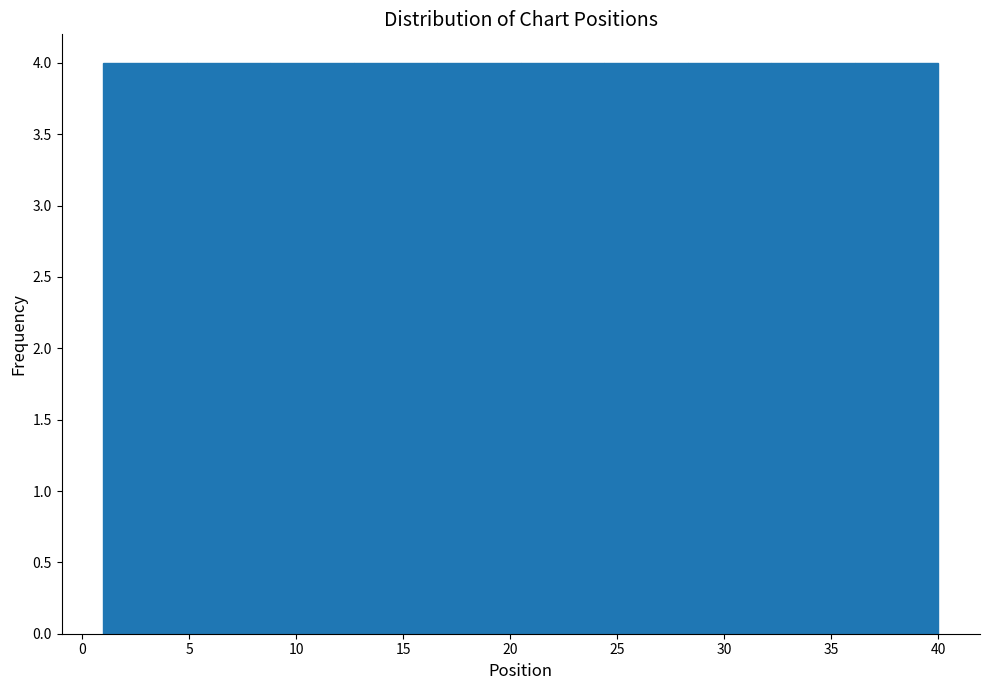

What is the height of the bar covering 24.4 to 28.3 on the x-axis? Neither the bar edges nor the heights are printed on the chart, so give them approximately, as read against the axes.

4